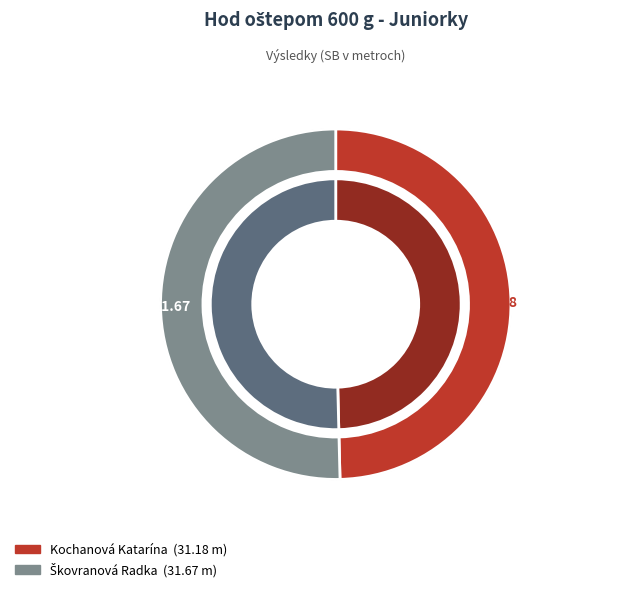

Does Škovranová Radka account for over 50% of the chart?

Yes